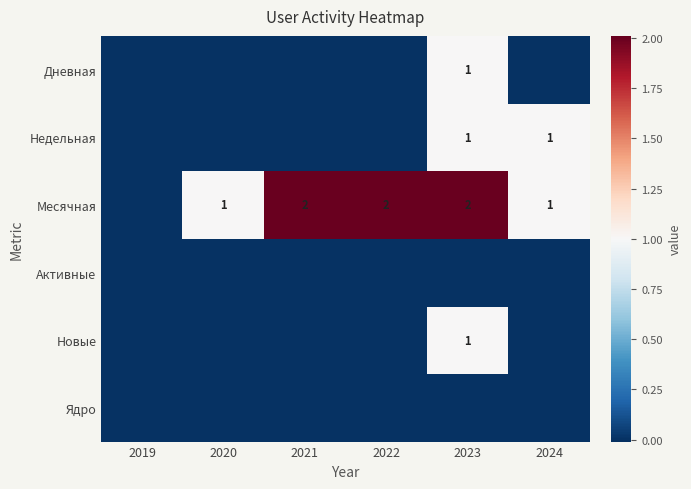

What is the total value across all series at 2021?

2